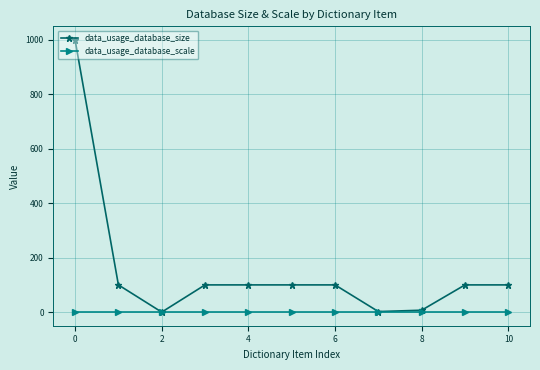

Which series has the largest range (max minus min)?

data_usage_database_size